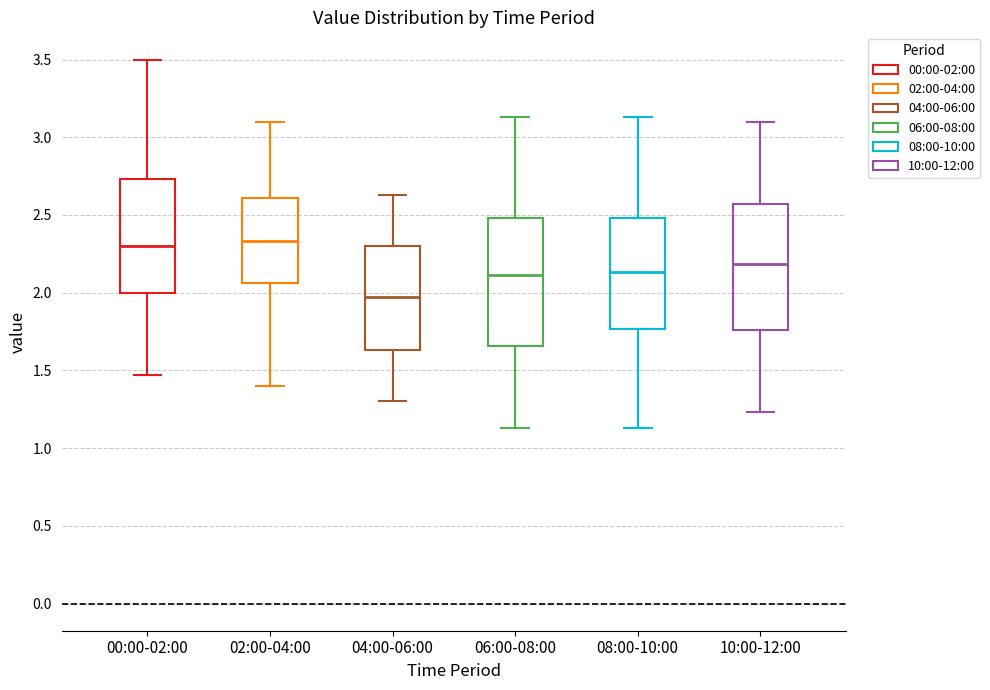

Reading left to right, read every box against the y-axis: the position of its median line, the range the box covers, and the ends of its whiskers. The values are not printed on the chart, so give them approximately, as read against the axis.

00:00-02:00: median 2.30, box 2.00 to 2.75, whiskers 1.45 to 3.50
02:00-04:00: median 2.35, box 2.05 to 2.60, whiskers 1.40 to 3.10
04:00-06:00: median 1.95, box 1.65 to 2.30, whiskers 1.30 to 2.65
06:00-08:00: median 2.10, box 1.65 to 2.50, whiskers 1.15 to 3.15
08:00-10:00: median 2.15, box 1.75 to 2.50, whiskers 1.15 to 3.15
10:00-12:00: median 2.20, box 1.75 to 2.55, whiskers 1.25 to 3.10